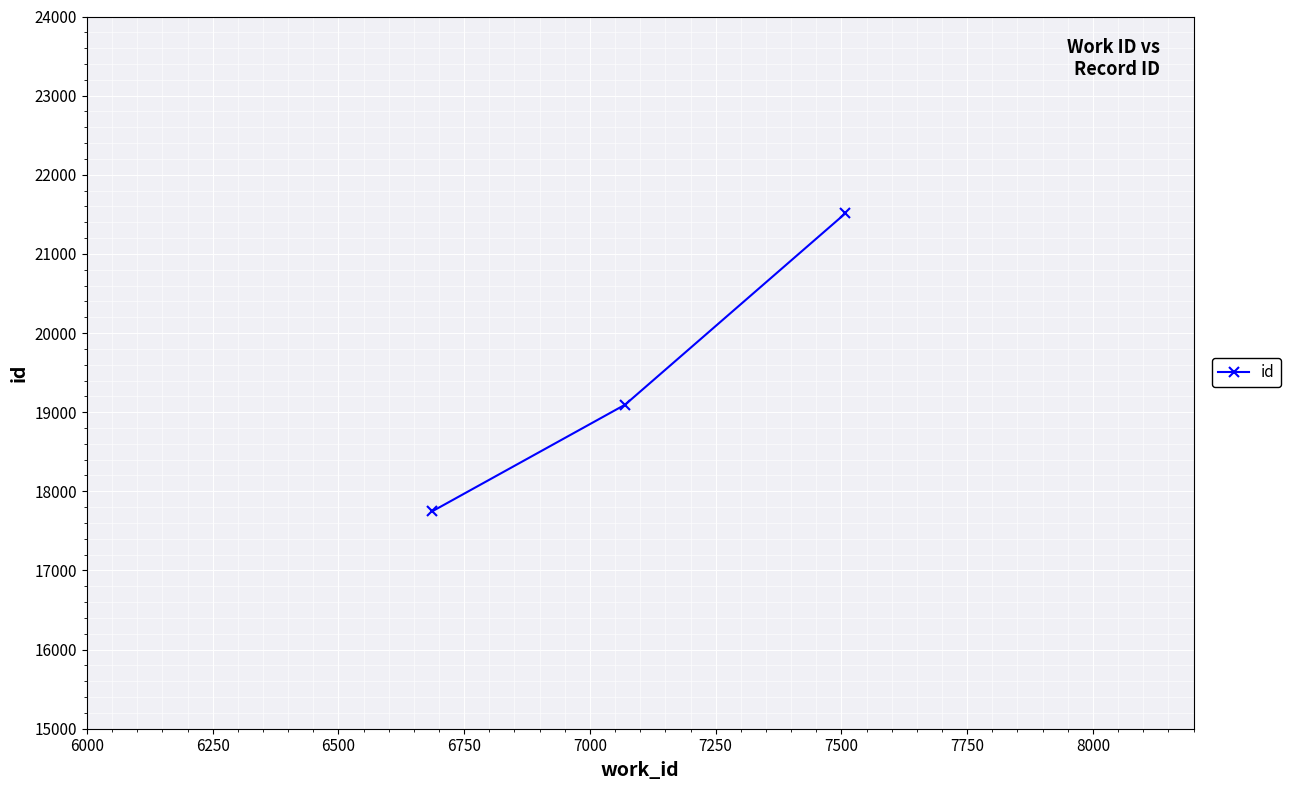

What is the difference between the maximum and minimum values?

3764